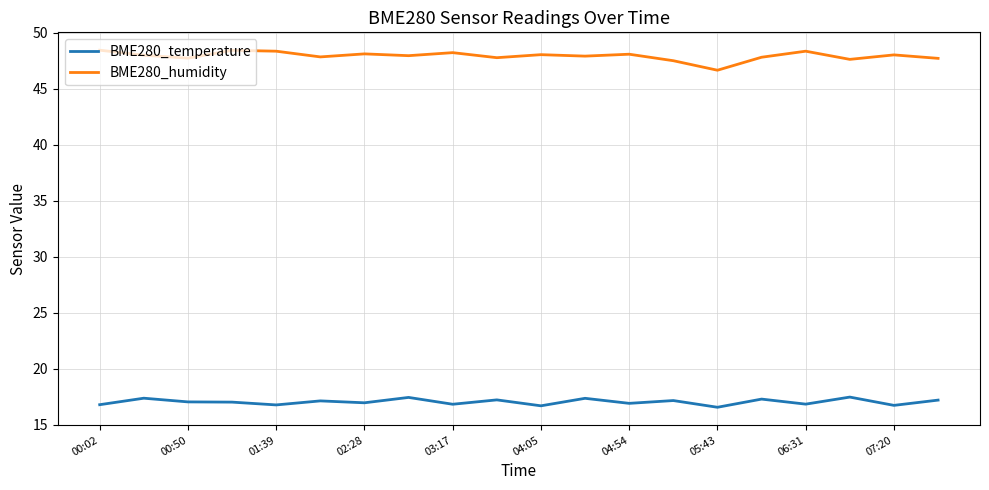

True or false: BME280_temperature and BME280_humidity cross at least once.

False